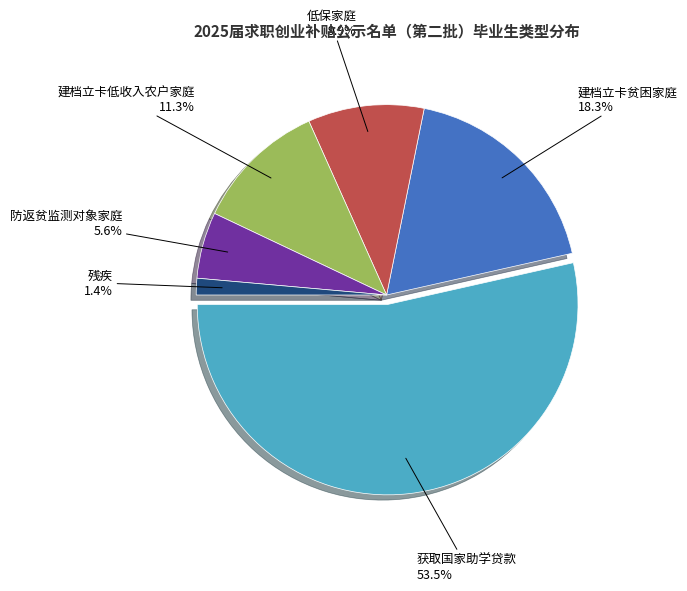

Which slice is the smallest?

残疾